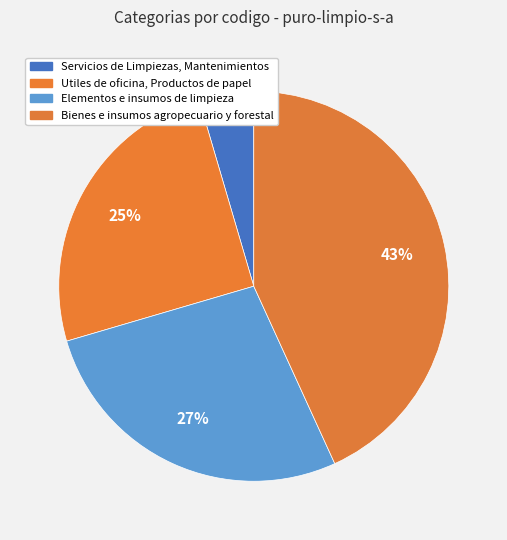

What percentage is the Utiles de oficina, Productos de papel slice, to the nearest percent?

25%